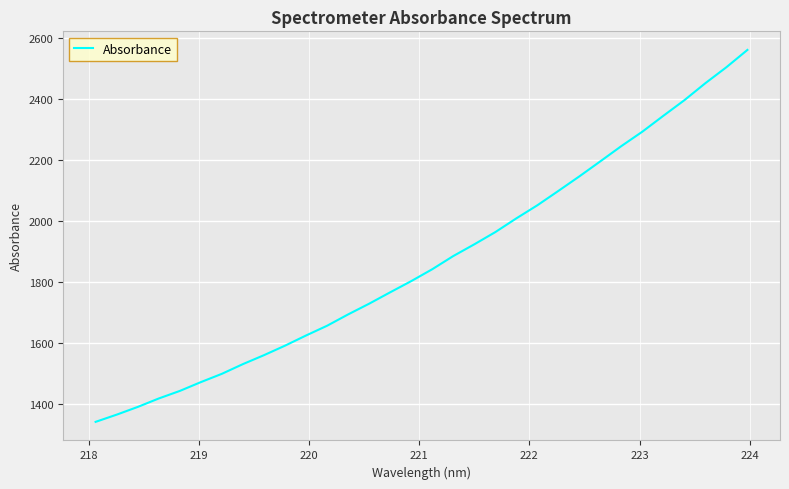

What is the difference between the maximum and minimum values?

1219.5